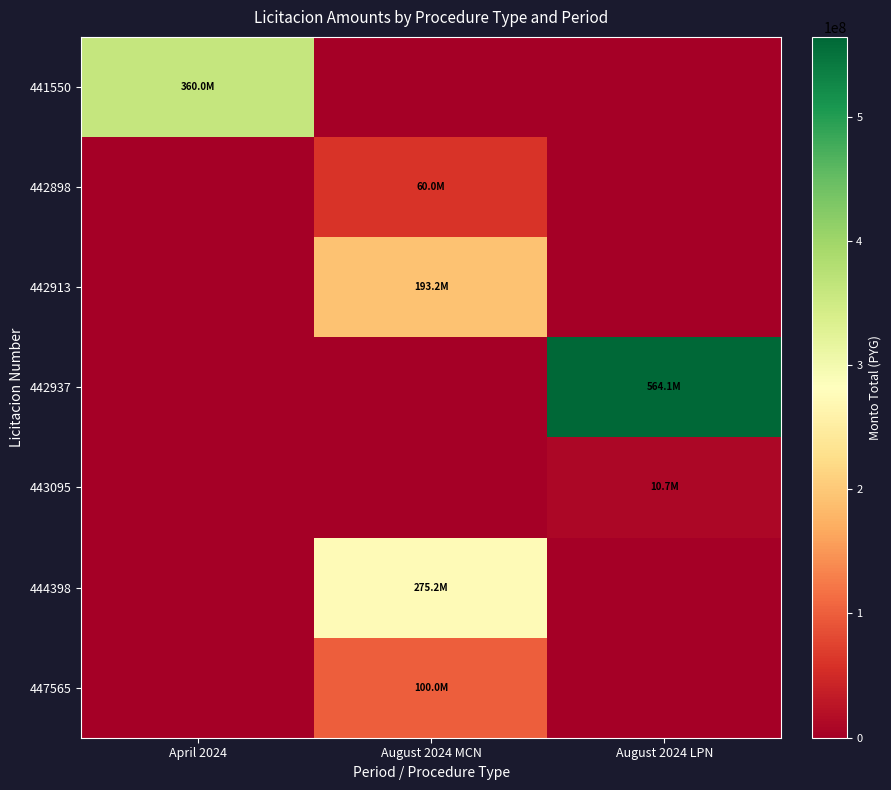

Reading left to right, extract all data points from this chart.

441550: April 2024=359956110	August 2024 MCN=0	August 2024 LPN=0
442898: April 2024=0	August 2024 MCN=60000000	August 2024 LPN=0
442913: April 2024=0	August 2024 MCN=193200000	August 2024 LPN=0
442937: April 2024=0	August 2024 MCN=0	August 2024 LPN=564079196
443095: April 2024=0	August 2024 MCN=0	August 2024 LPN=10650000
444398: April 2024=0	August 2024 MCN=275156000	August 2024 LPN=0
447565: April 2024=0	August 2024 MCN=100000000	August 2024 LPN=0